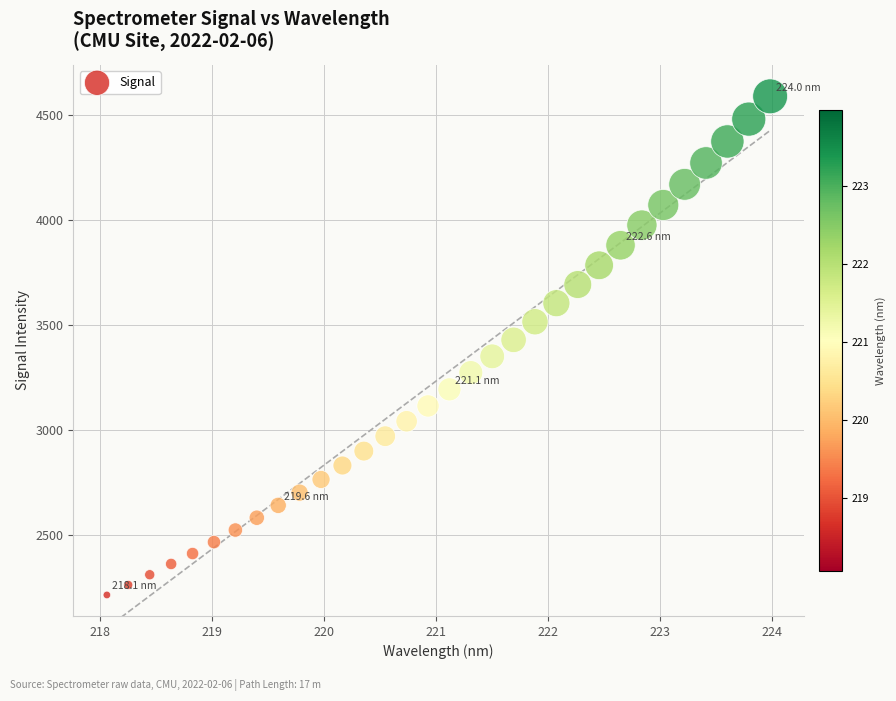

What is the range of X values (max minus min)?

5.9